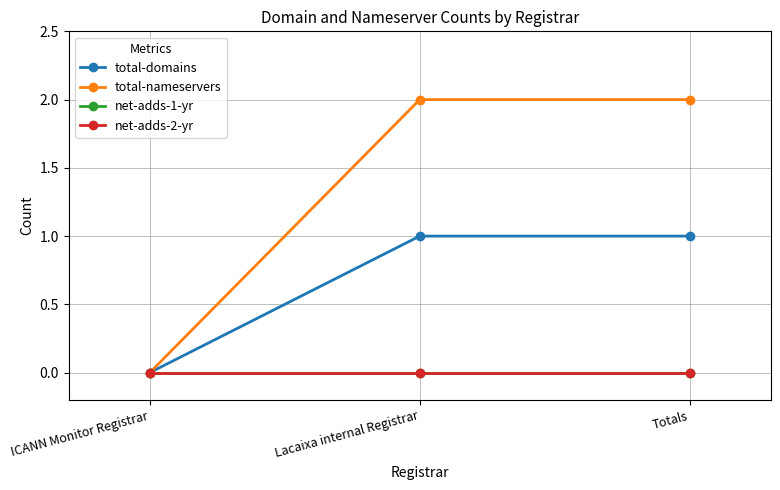

What position from the right is Totals?

1